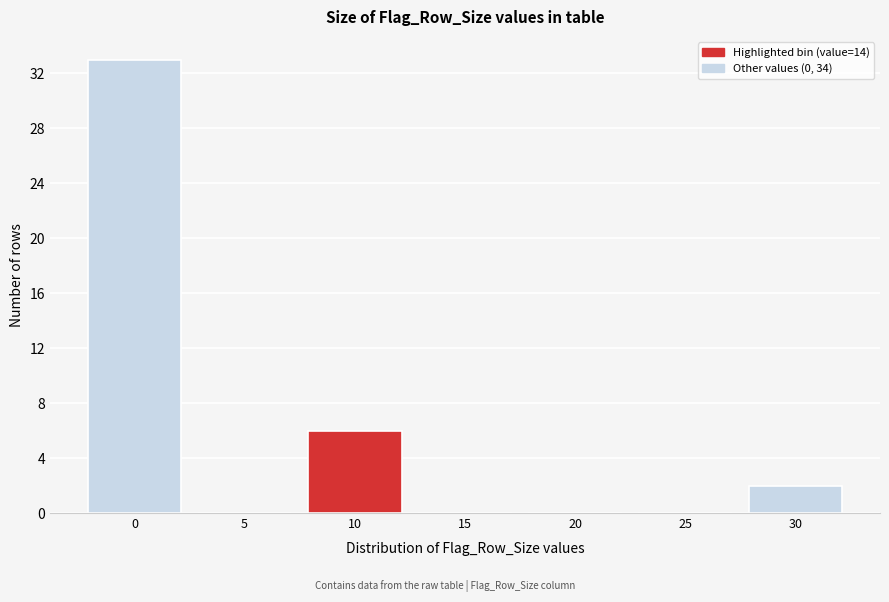

Reading left to right, what are all the values shown in this chart?

0=33	5=0	10=6	15=0	20=0	25=0	30=2